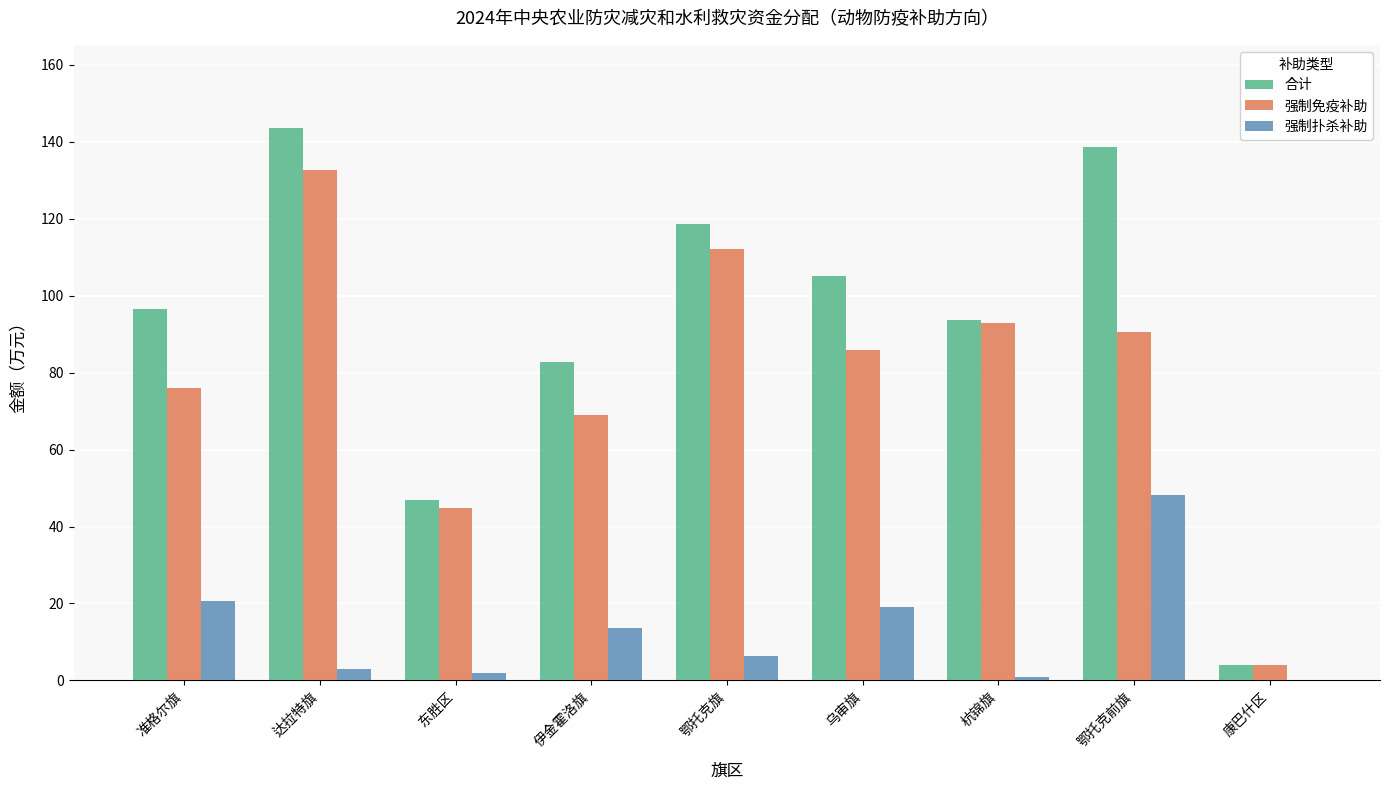

Which series changed the most between 杭锦旗 and 康巴什区?

合计